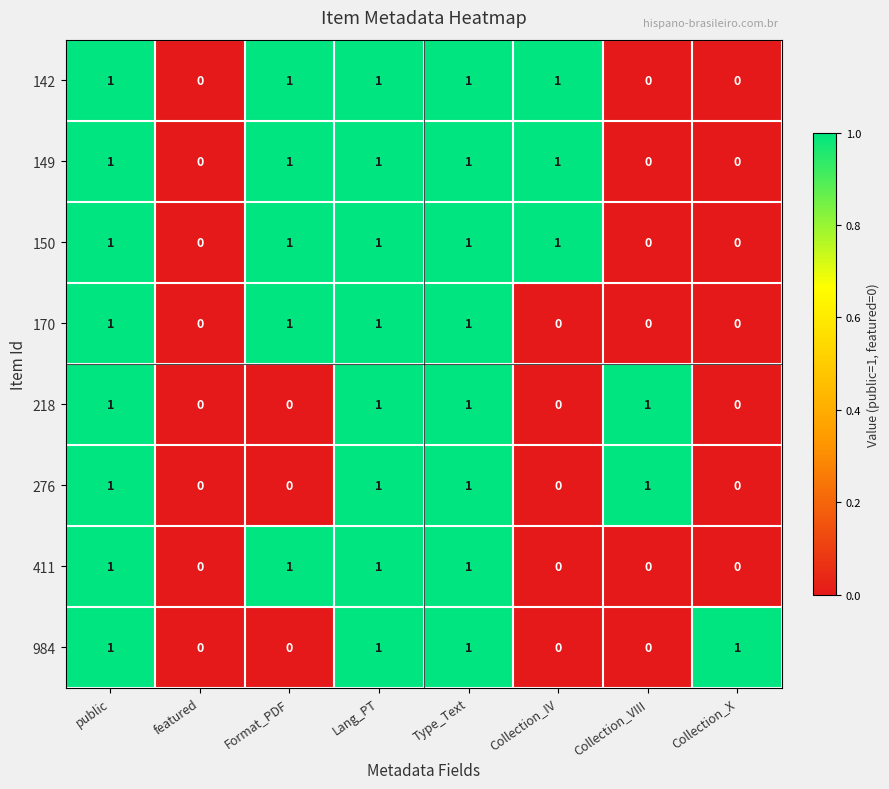

Count the 411 values in the range 0 to 1.

8